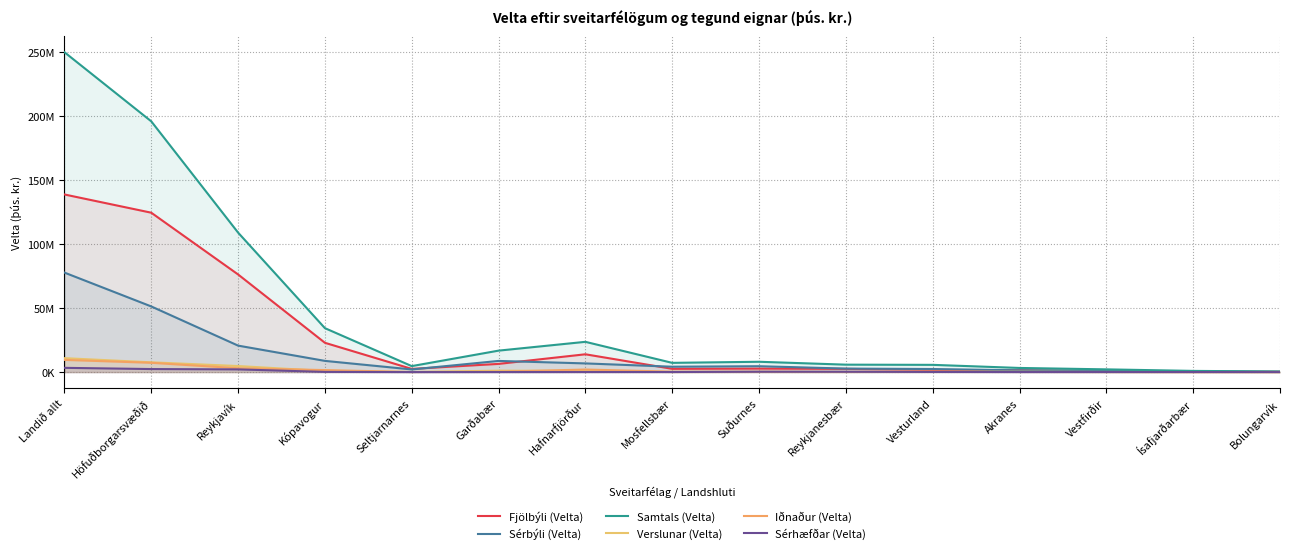

What is the label of the 5th point from the left?

Seltjarnarnes